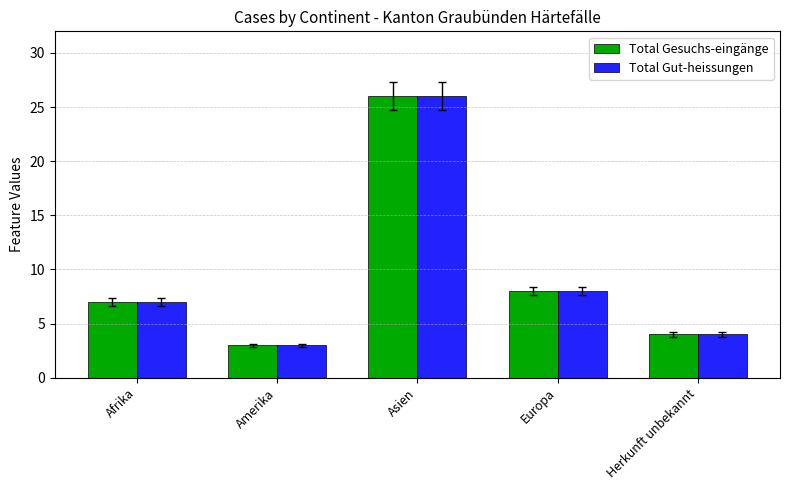

What is the total value across all series at Europa?

16